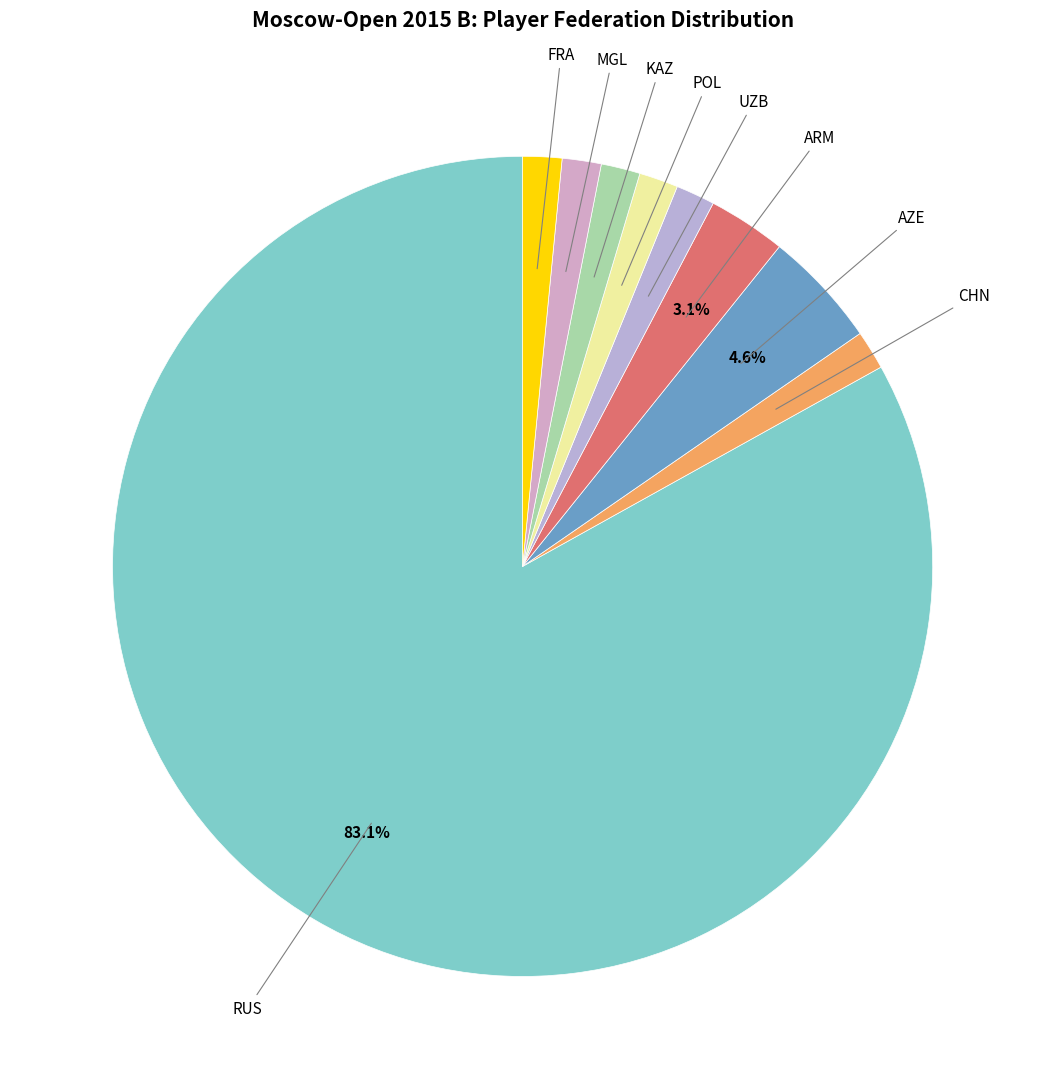

Which category has the biggest portion of the pie?

RUS